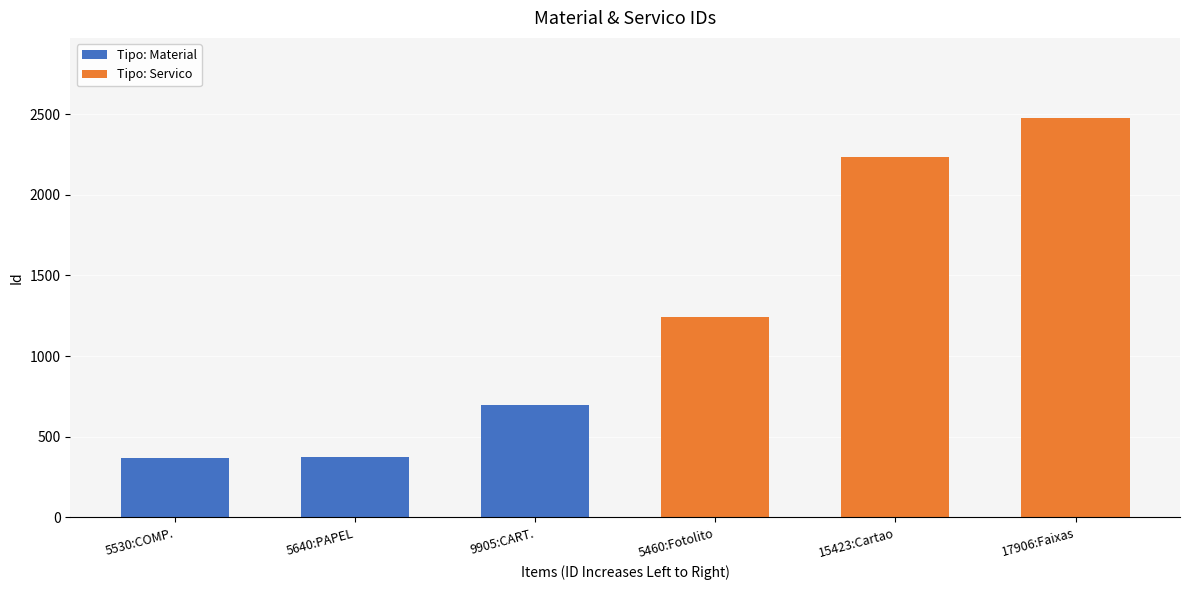

Which category has the highest value in the Tipo: Material series?

9905:CART.